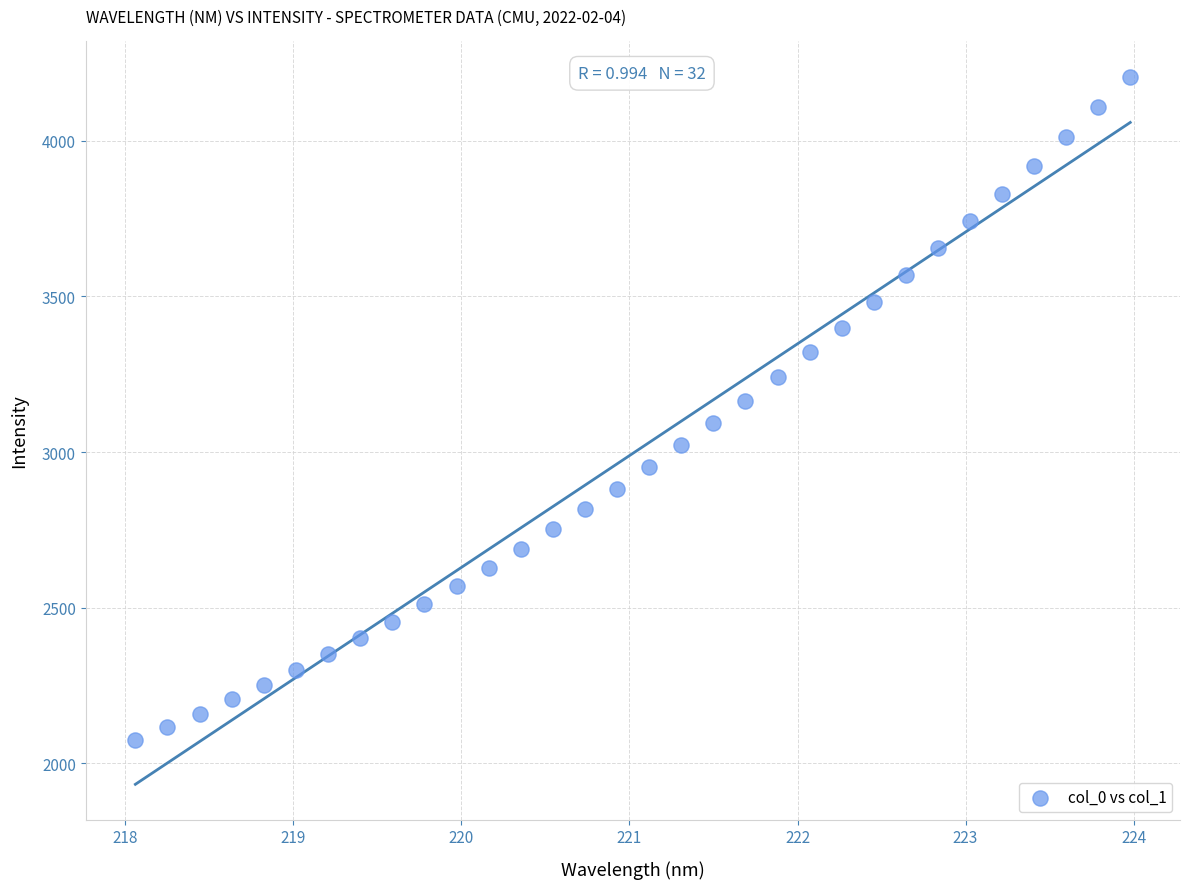

What is the range of Y values (max minus min)?

2132.0